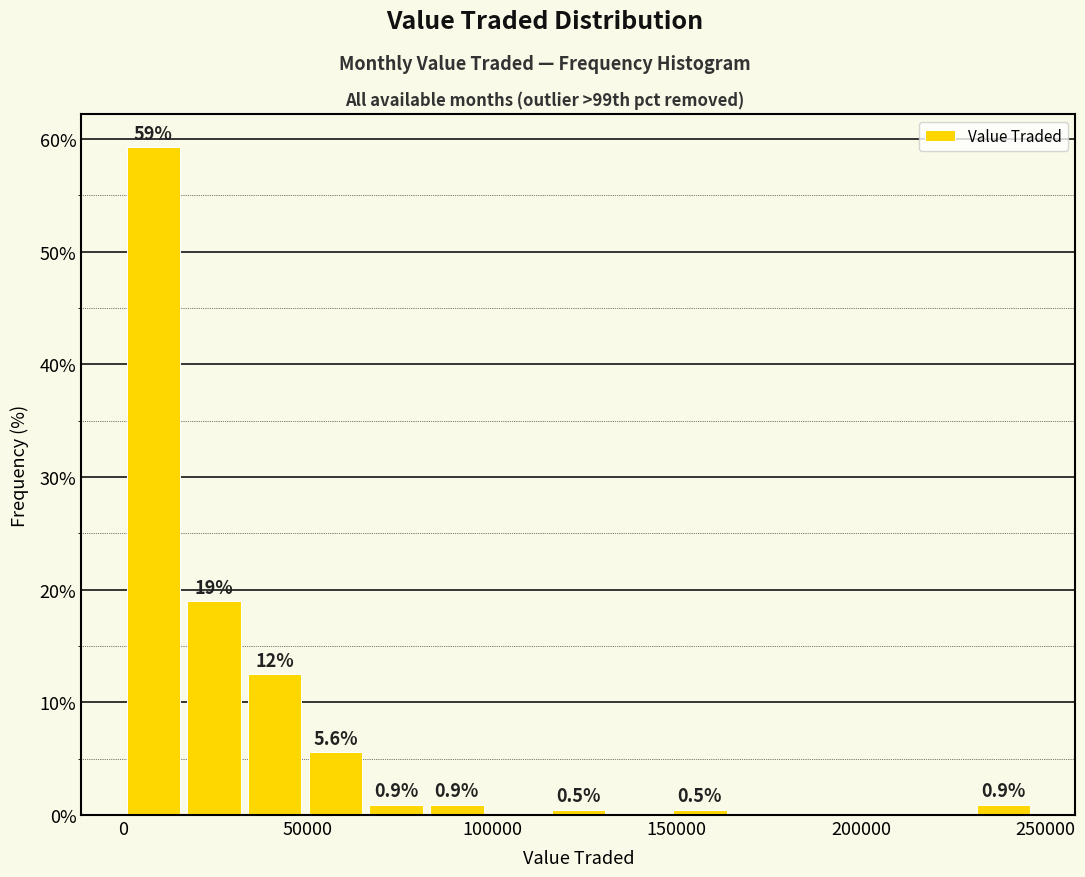

Read against the x-axis, roughly where is the centre of the tallest bar?

10000